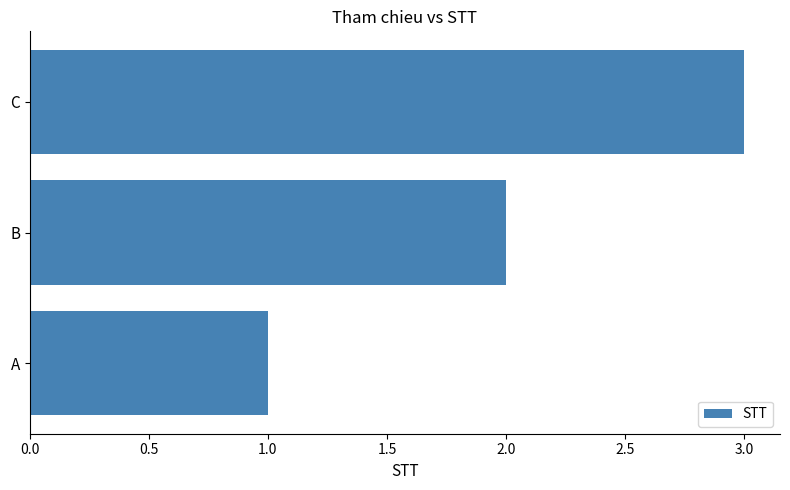

Which has a higher value, A or B?

B